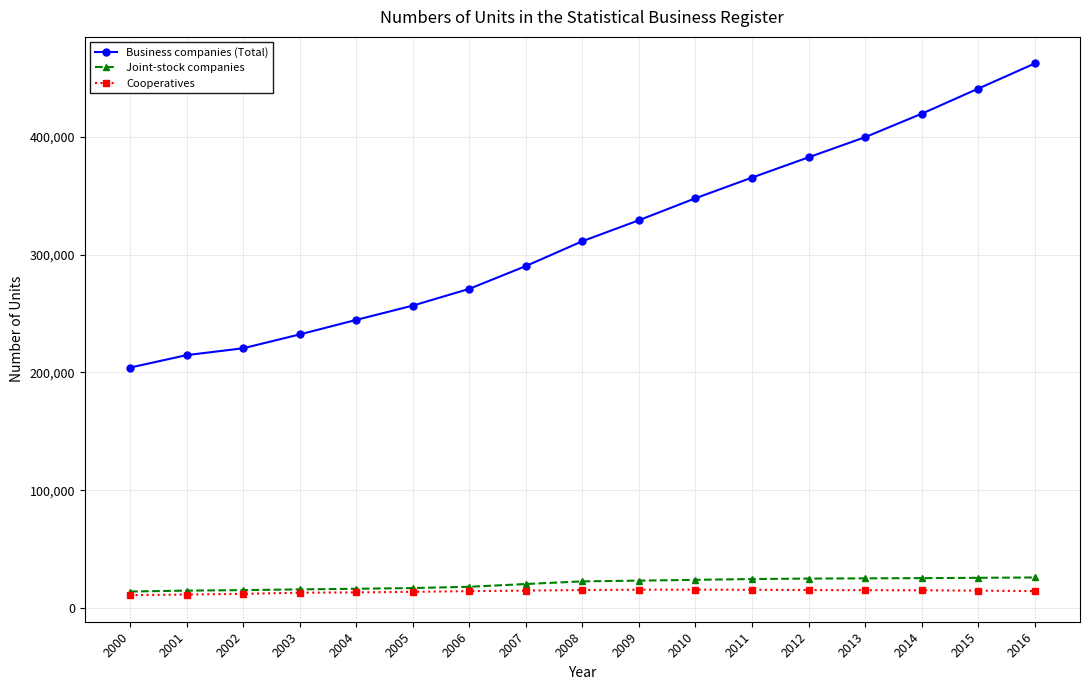

What is the difference between the highest and lowest values at 2005?

242818